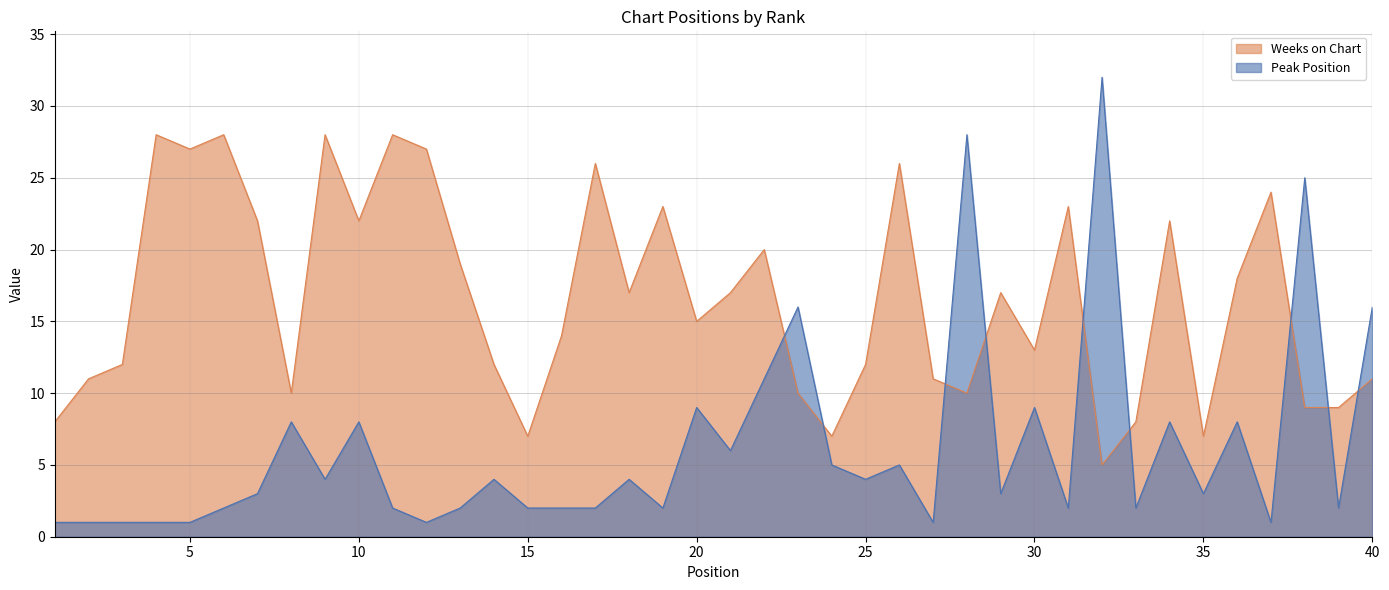

What is the sum of all Weeks on Chart values?

663